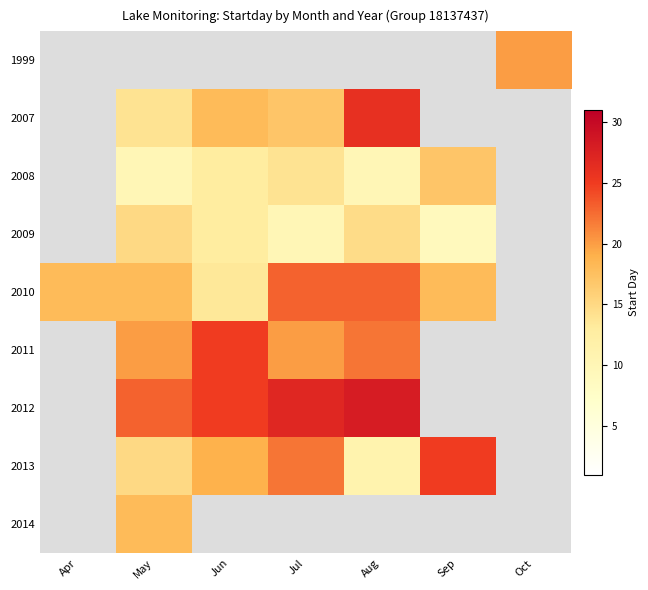

Rank the series at May from lowest to highest value.

2008, 1999, 2007, 2009, 2013, 2010, 2014, 2011, 2012